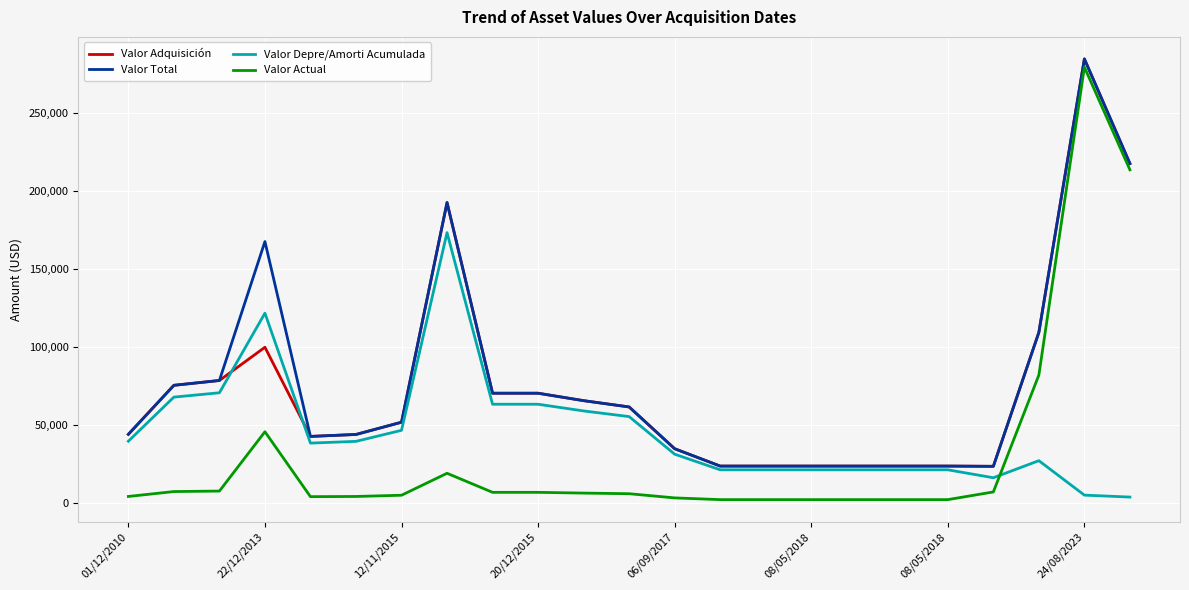

Which series has the widest spread of values?

Valor Actual